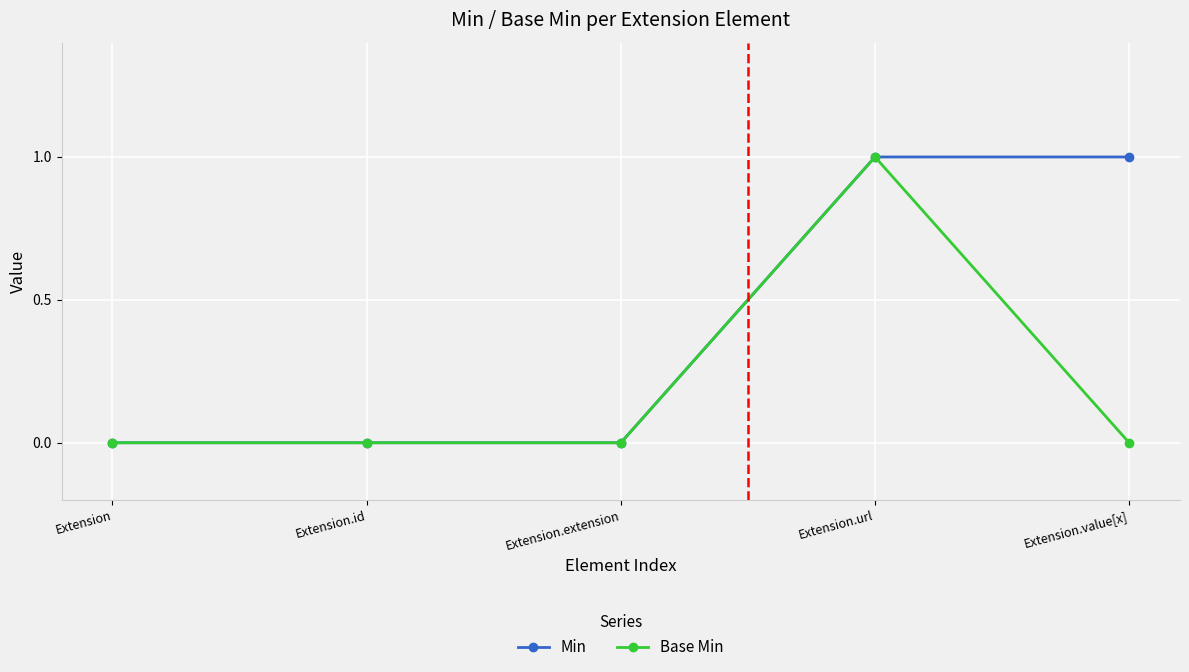

Between Extension.extension and Extension.value[x], which series saw the biggest shift?

Min